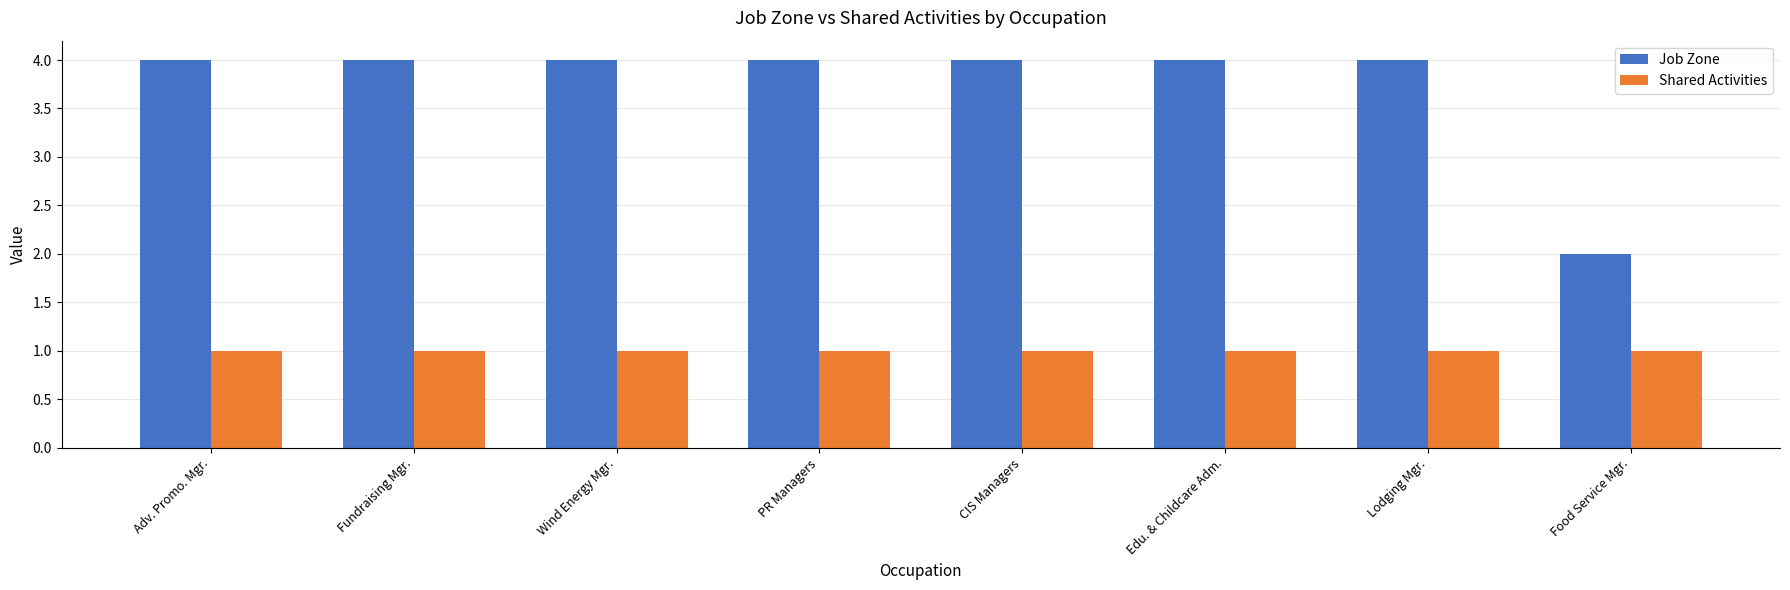

What is the smallest value displayed?

1